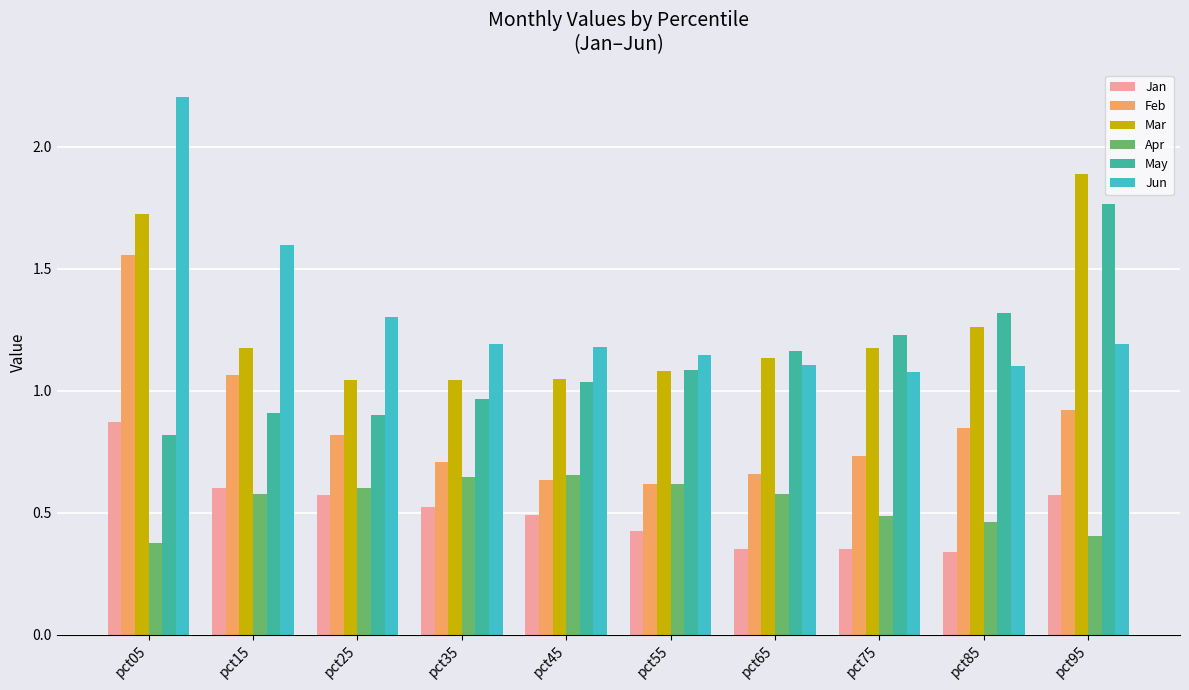

Which series has the widest spread of values?

Jun